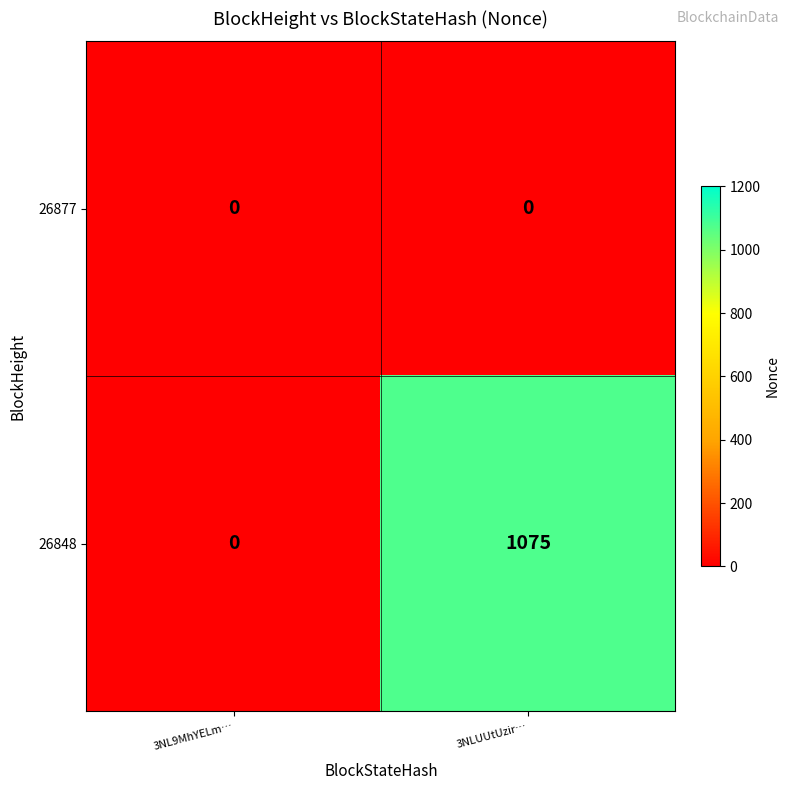

What is the sum of all 26848 values?

1075